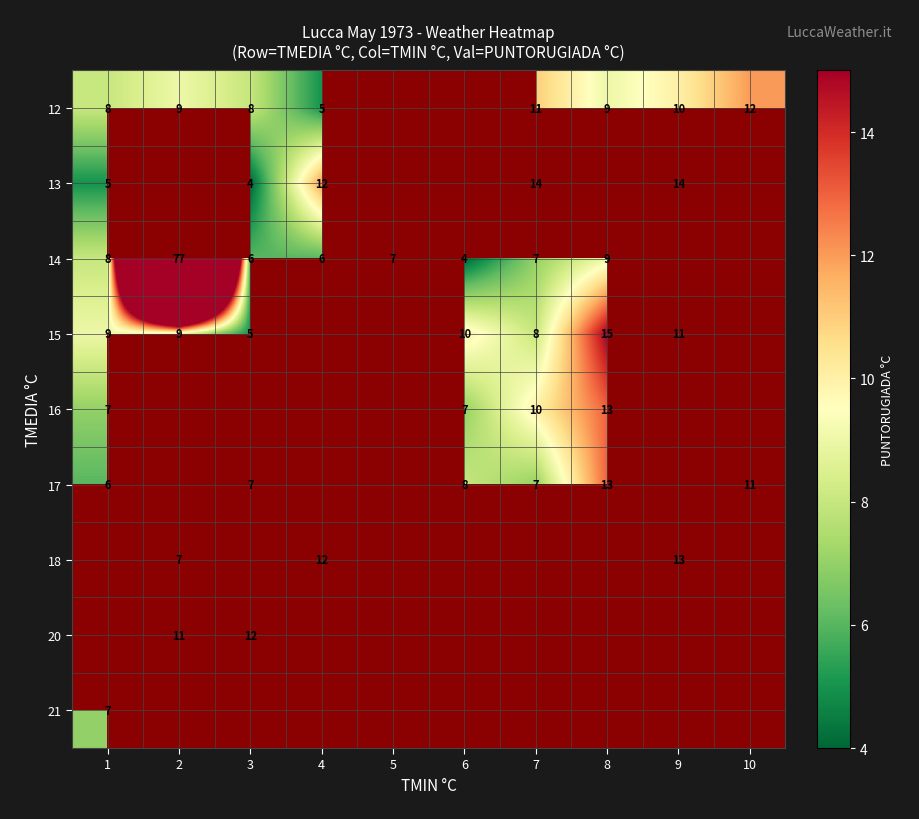

What is the minimum value shown in the chart?

4.0